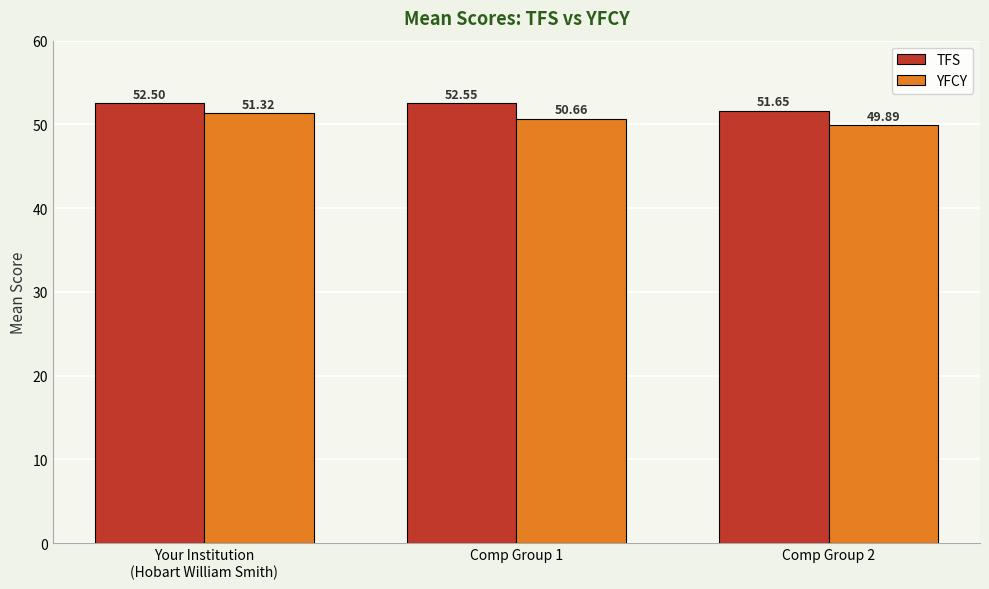

At which label is TFS closest to 52?

Comp Group 2